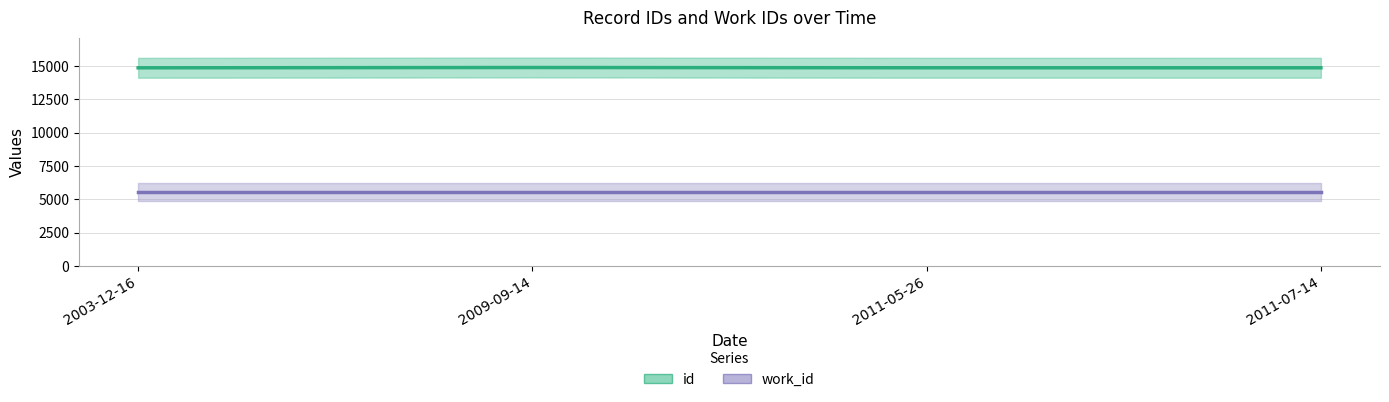

Which series has the largest total across all categories?

id